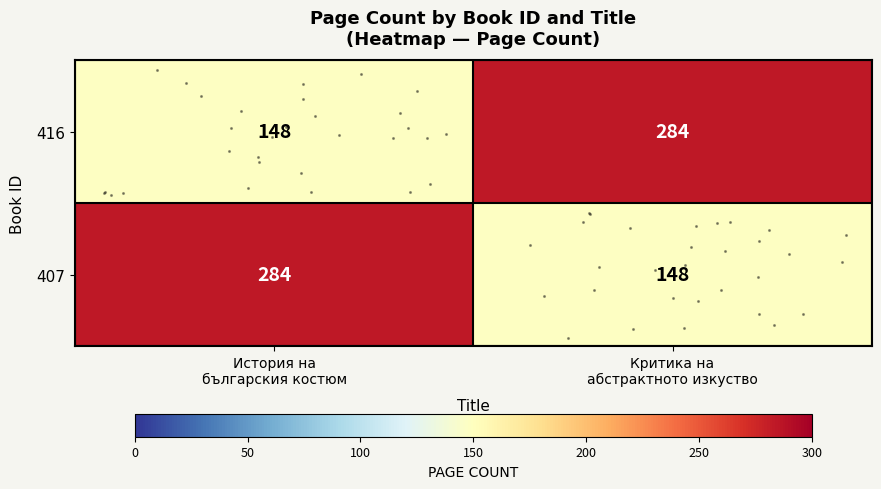

At which category is the sum across all series the highest?

История на
българския костюм